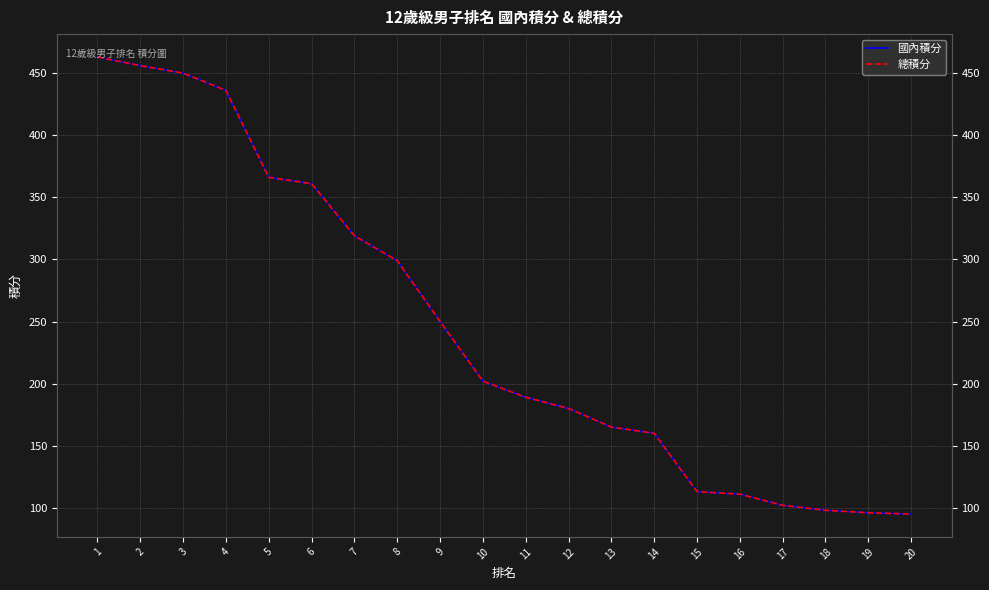

True or false: 國內積分 and 總積分 cross at least once.

False